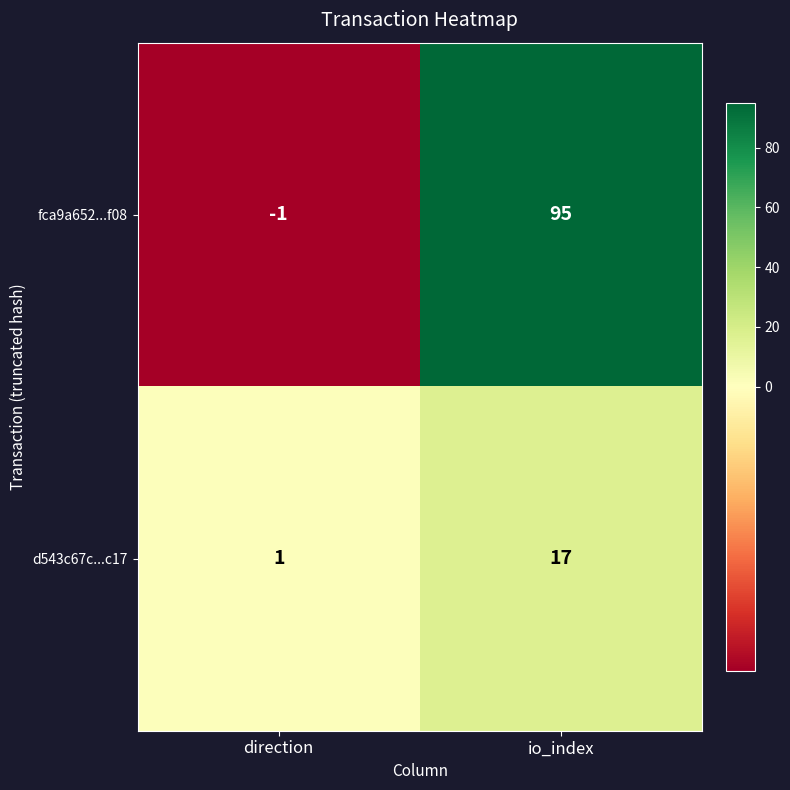

Which series changed the most between direction and io_index?

fca9a652...f08